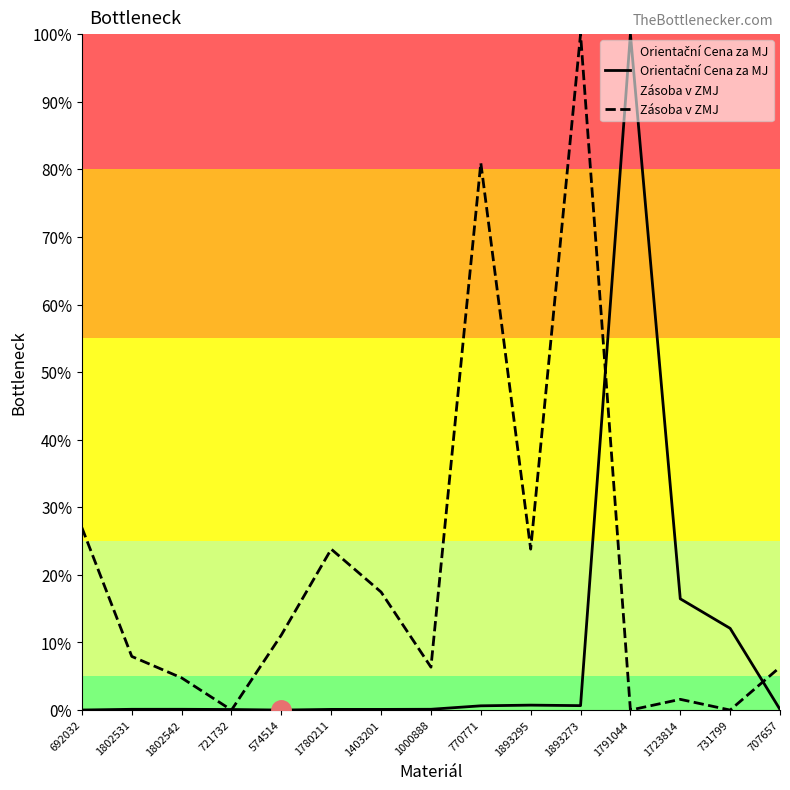

How many intersections are there between Orientační Cena za MJ and Zásoba v ZMJ?

4